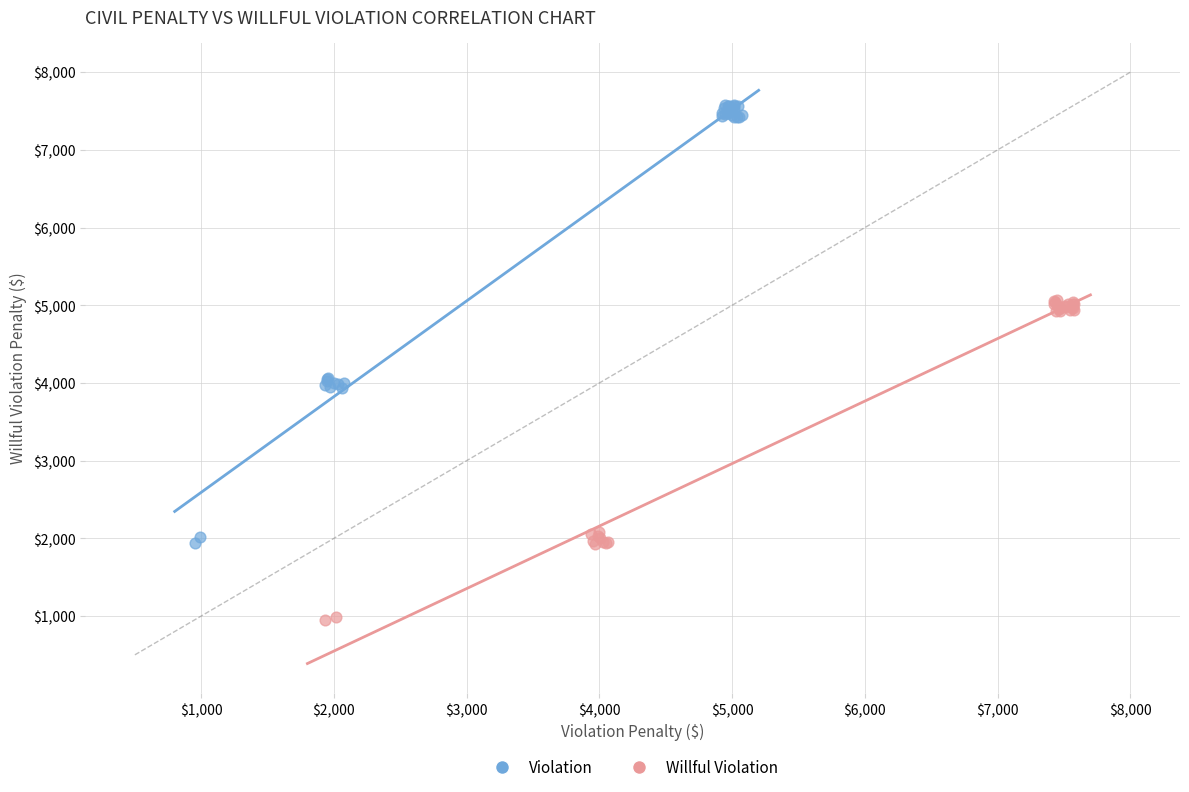

Which series reaches the maximum Y coordinate?

Violation